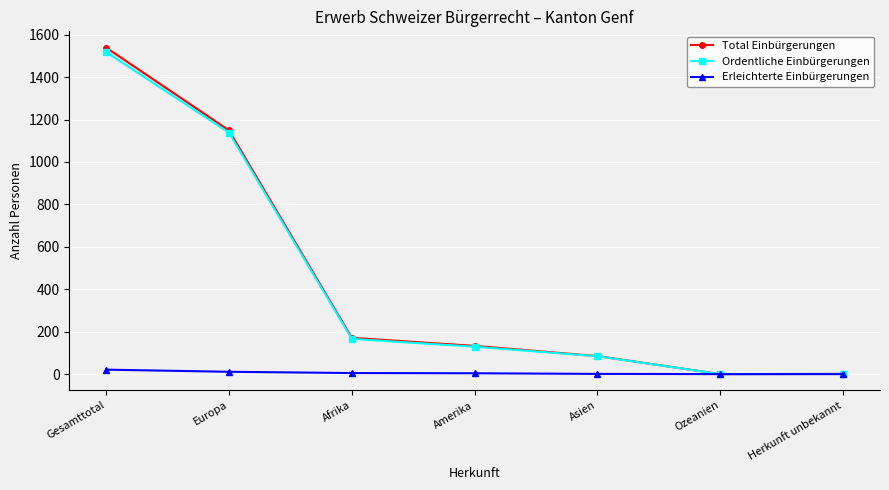

What is the label of the 5th point from the left?

Asien